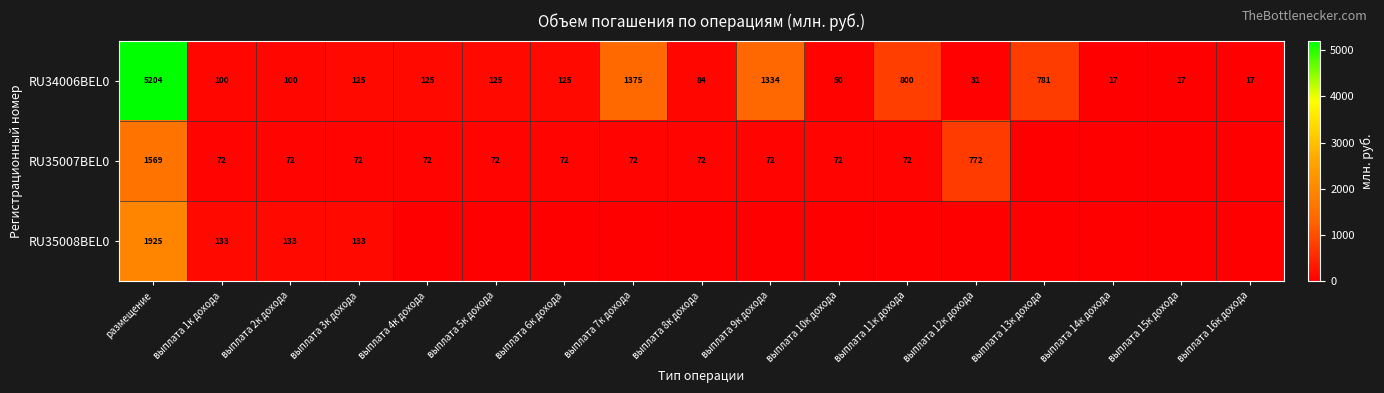

Where does the RU34006BEL0 series first go above 125?

размещение